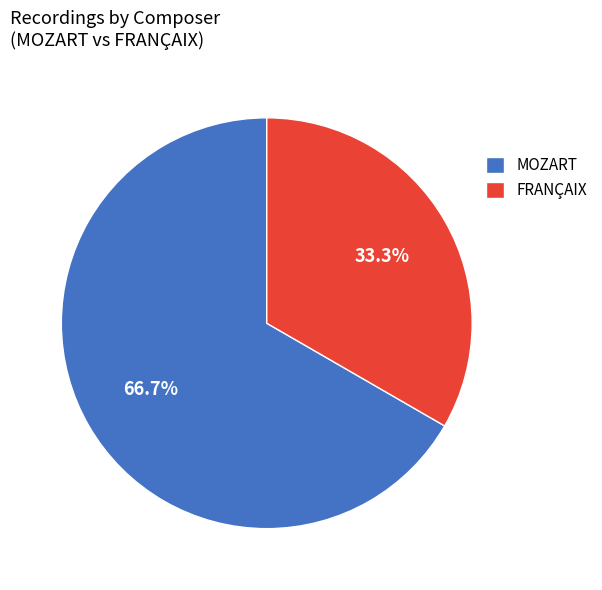

Is there any slice that represents more than half of the pie?

Yes